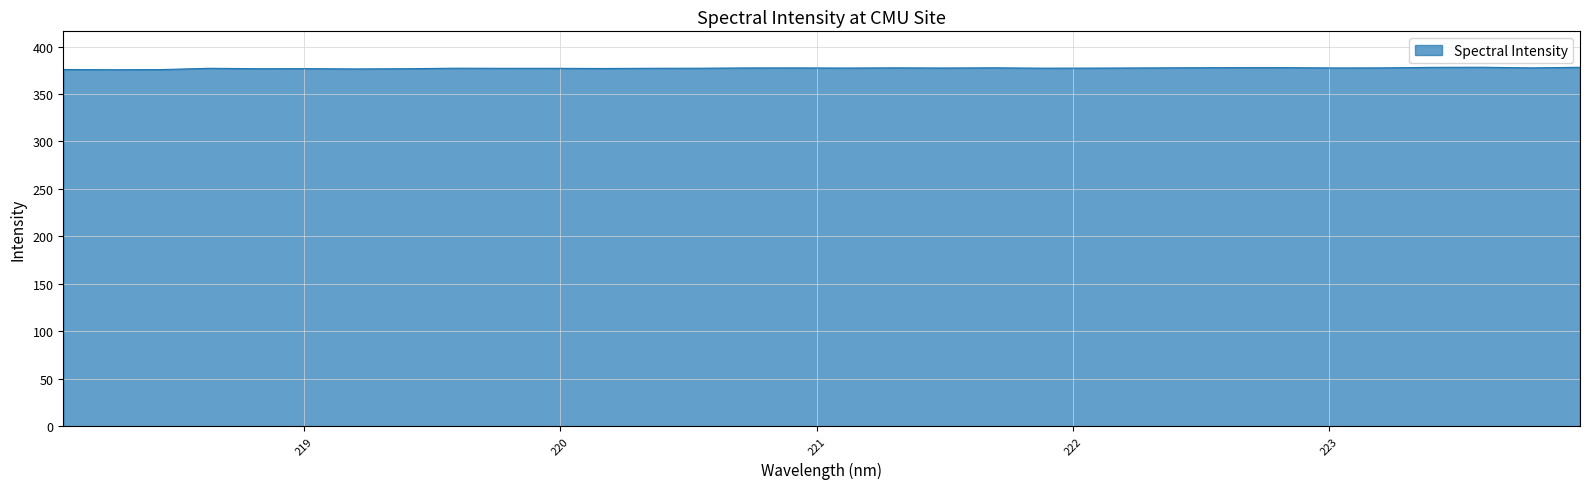

What is the minimum value shown in the chart?

375.6